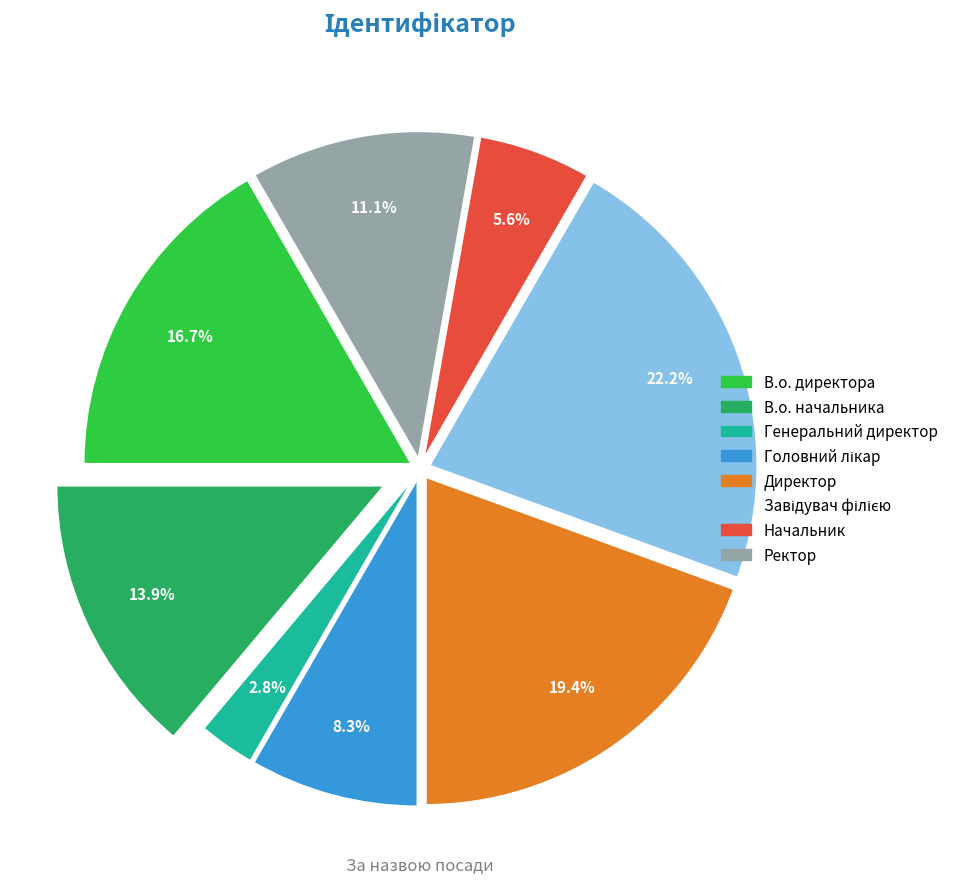

To the nearest percent, what is the difference between the largest and smallest slice percentages?

19%